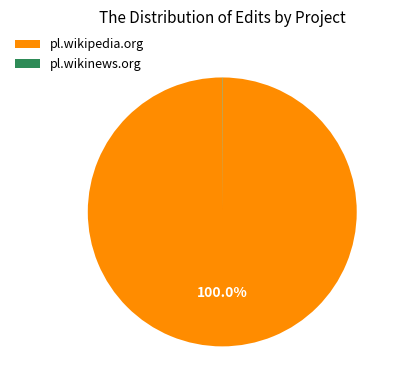

What is the largest slice in the pie chart?

pl.wikipedia.org